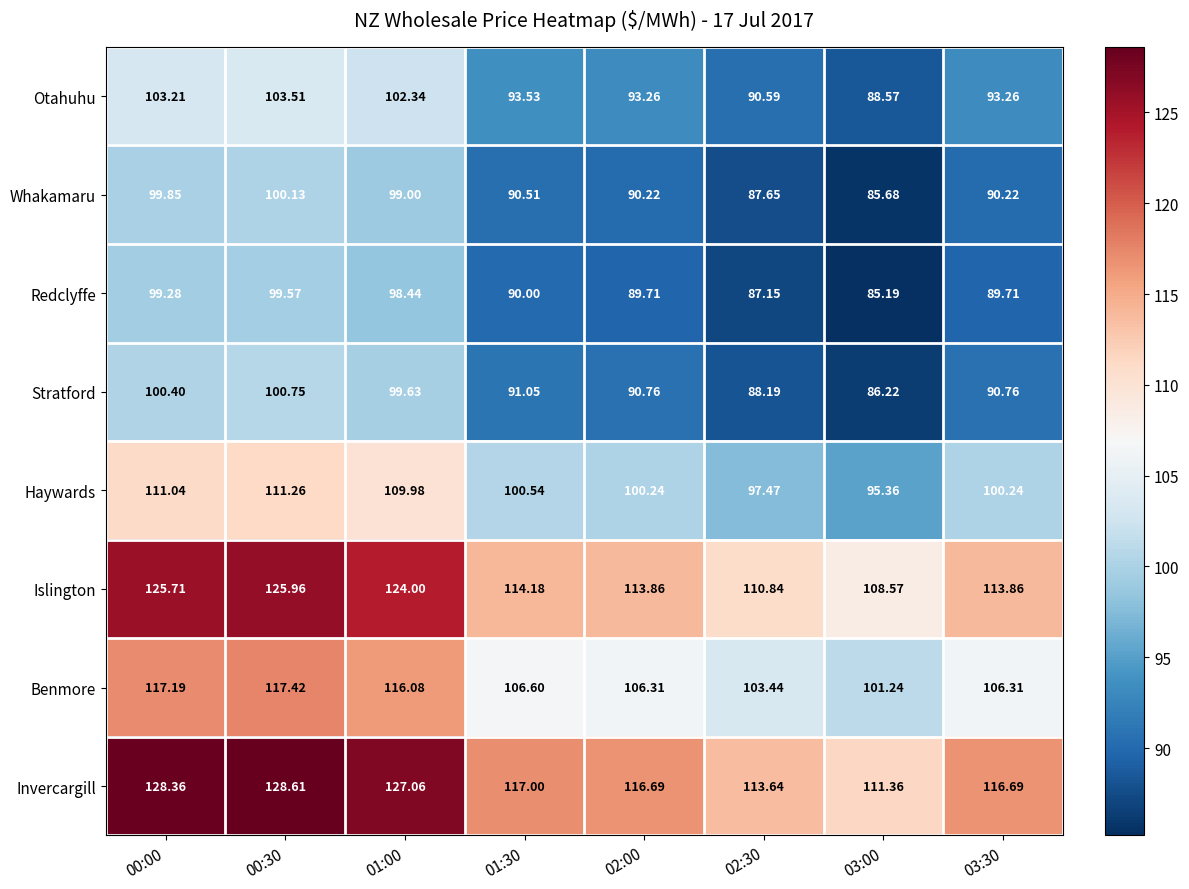

What is the minimum value shown in the chart?

85.2